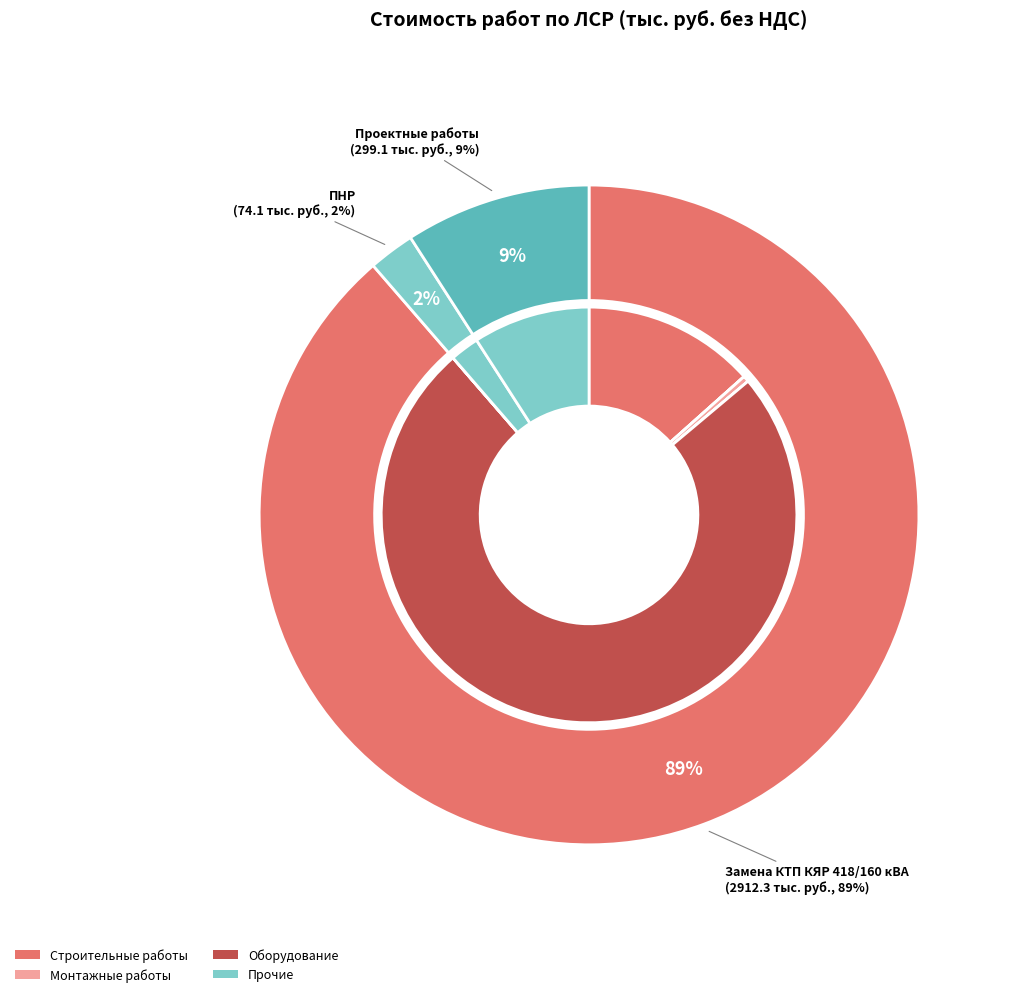

Which slice is the smallest?

ПНР